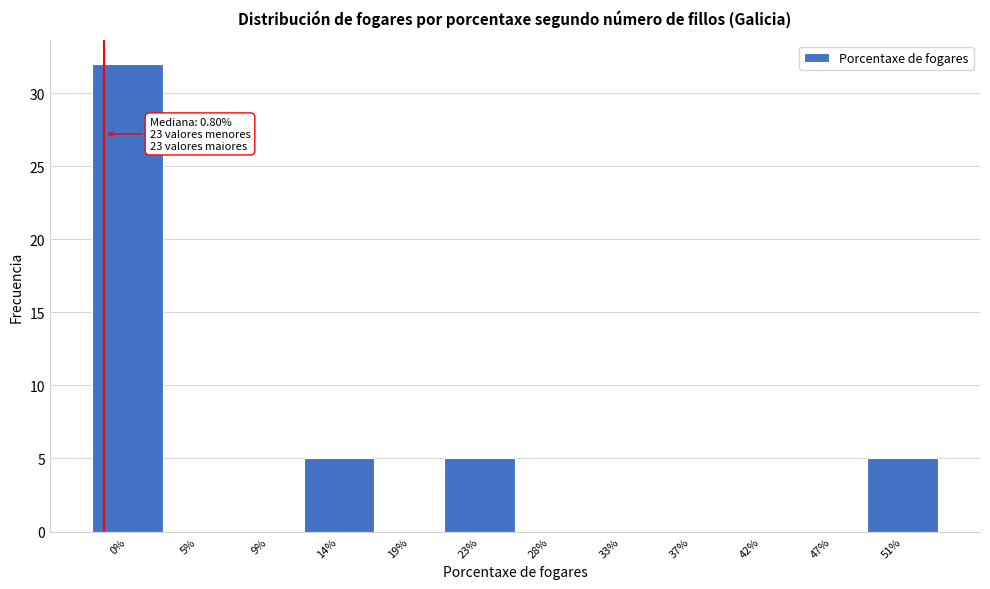

Reading left to right, extract all data points from this chart.

0%=32	5%=0	9%=0	14%=5	19%=0	23%=5	28%=0	33%=0	37%=0	42%=0	47%=0	51%=5